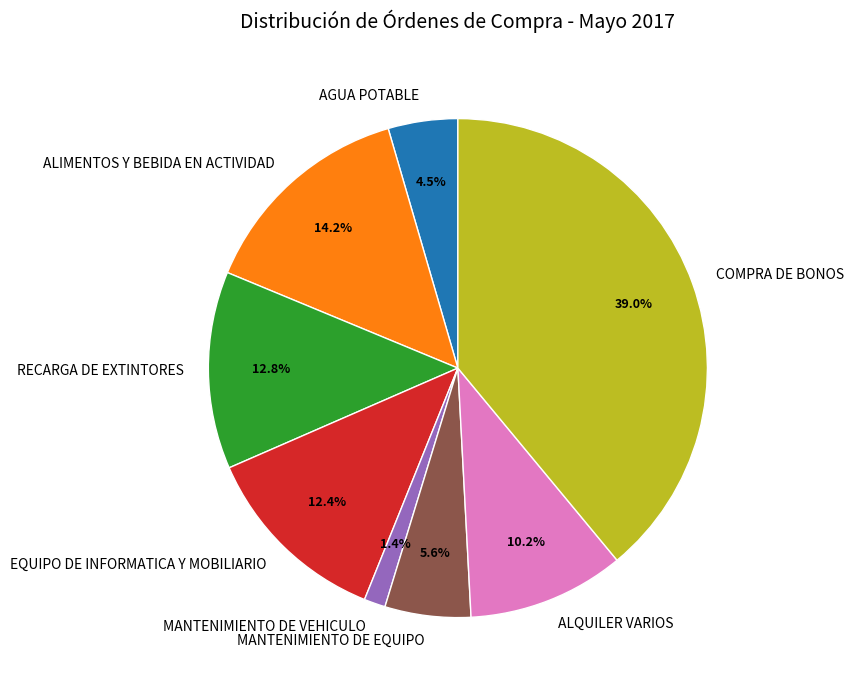

What is the ratio of the value at RECARGA DE EXTINTORES to the value at AGUA POTABLE?

2.8